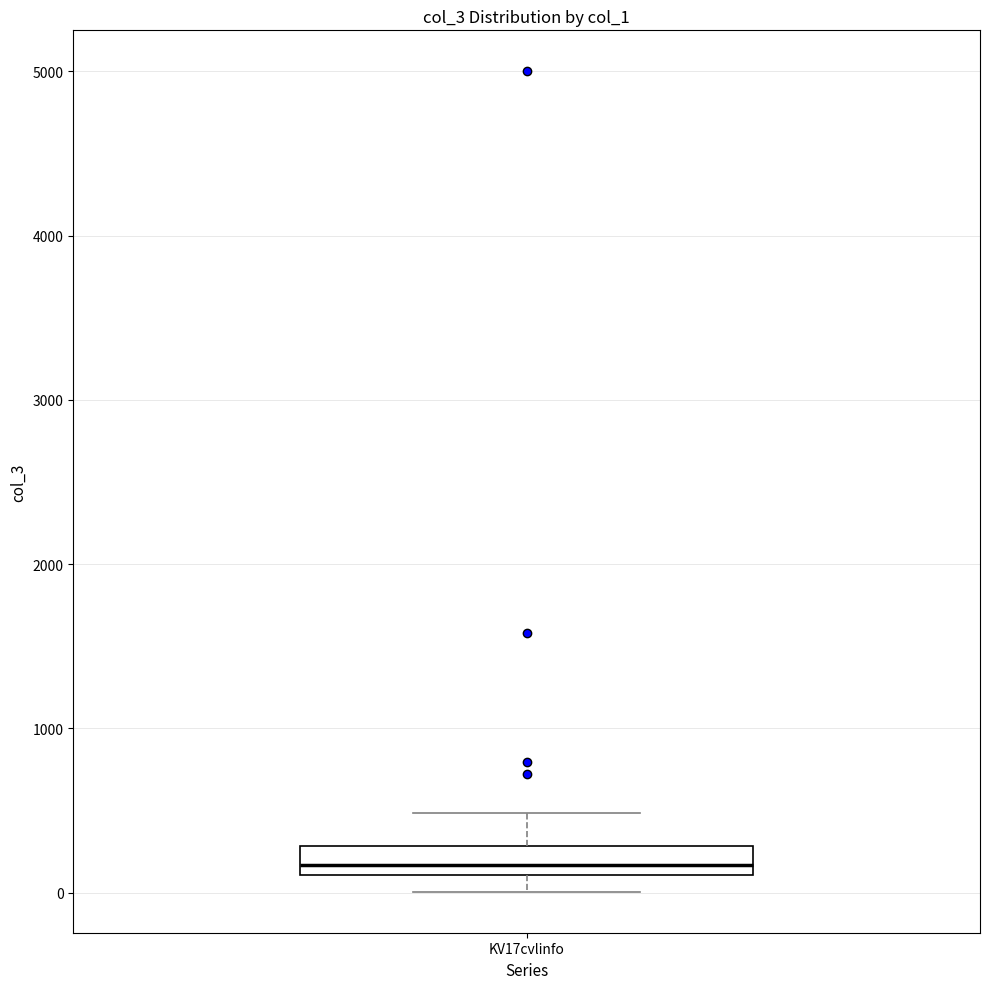

Read this box plot against the y-axis: the position of the median line, the range covered by the box, and the ends of both whiskers. The values are not printed on the chart, so give them approximately, as read against the axis.

median 200, box 100 to 300, whiskers 0 to 500